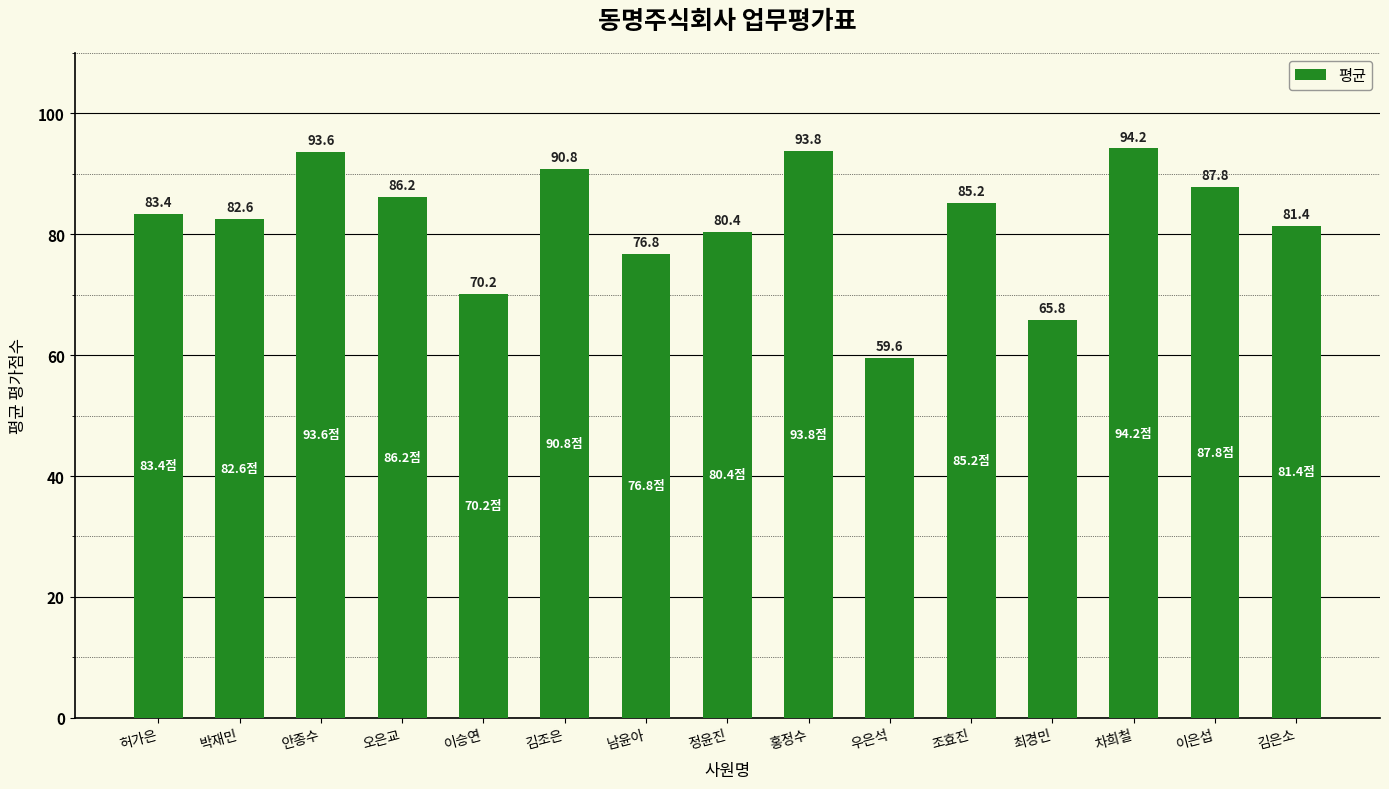

What is the label of the 11th bar from the left?

조효진